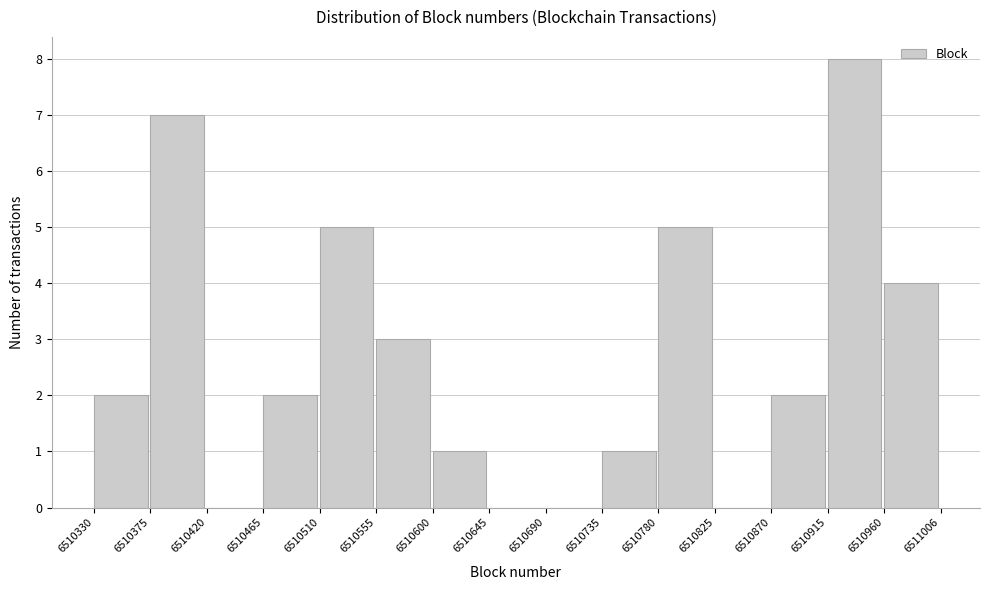

Reading left to right, transcribe this chart: for each bar, give the range it covers on the x-axis and its height. The values are not printed on the chart, so give them approximately, as read against the axis.

6510330 to 6510375: 2
6510375 to 6510420: 7
6510420 to 6510465: 0
6510465 to 6510510: 2
6510510 to 6510555: 5
6510555 to 6510600: 3
6510600 to 6510645: 1
6510645 to 6510690: 0
6510690 to 6510735: 0
6510735 to 6510780: 1
6510780 to 6510825: 5
6510825 to 6510870: 0
6510870 to 6510915: 2
6510915 to 6510960: 8
6510960 to 6511006: 4